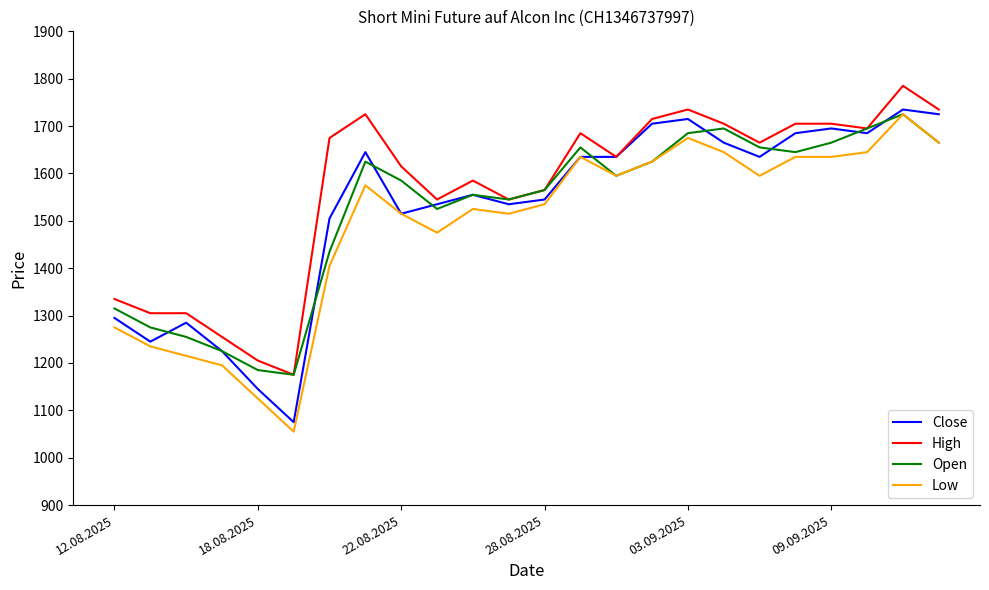

Which series has the largest total across all categories?

High